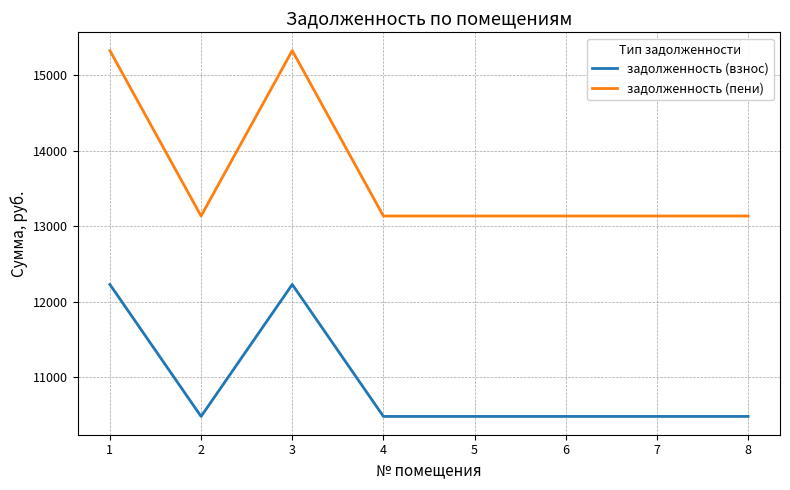

Which series has the widest spread of values?

задолженность (пени)